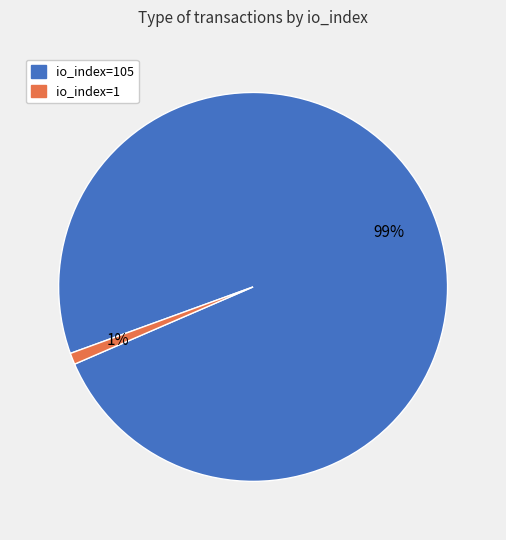

Is it true that io_index=1 is 1% of the pie?

True